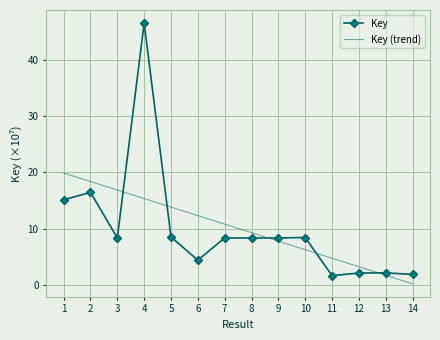

True or false: Key has more than 2 points higher than both neighbors.

True